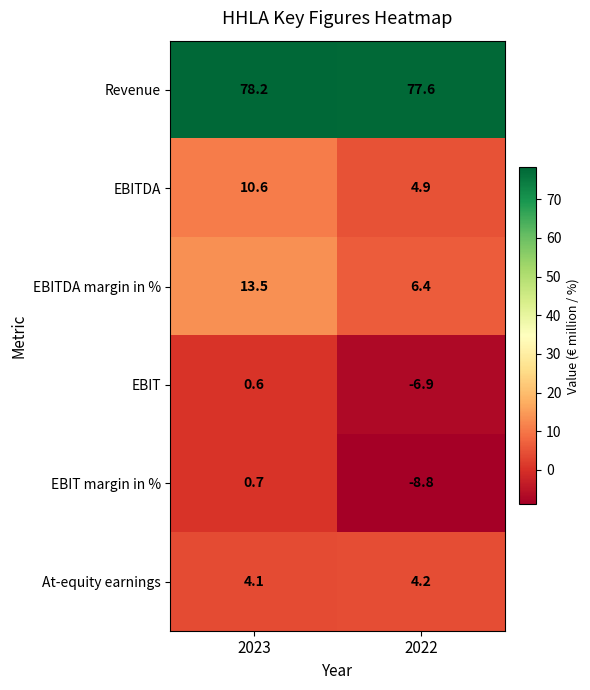

The At-equity earnings series shows 4.2 at 2022. True or false?

True